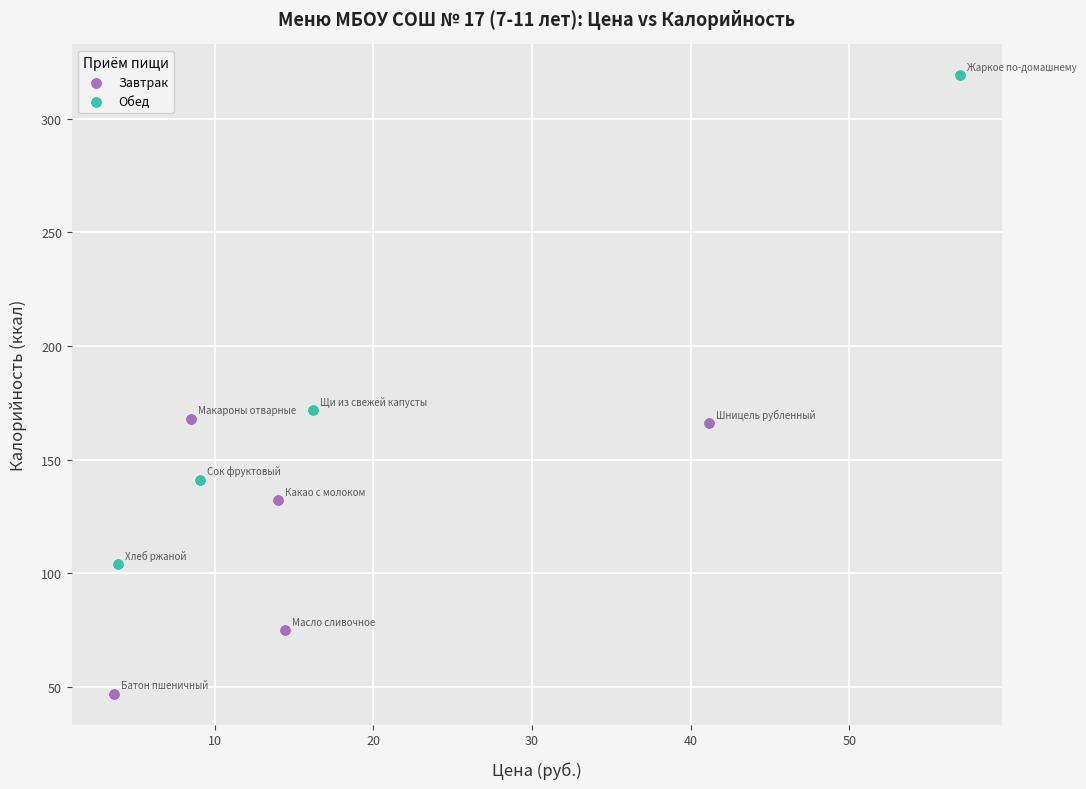

Which series contains the highest Y value?

Обед